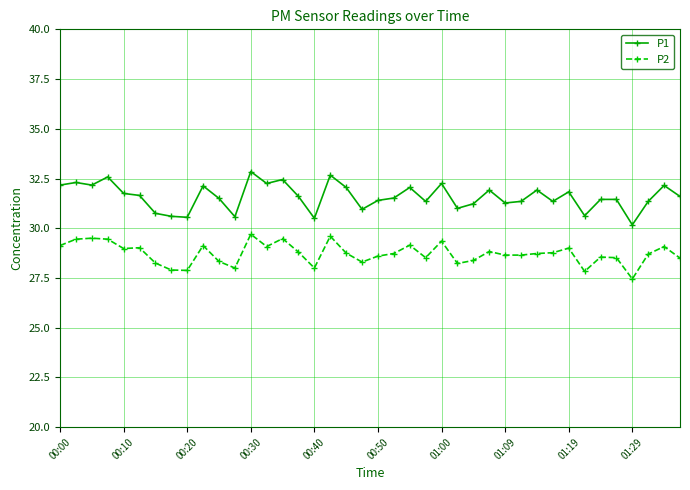

Which series has the largest total across all categories?

P1